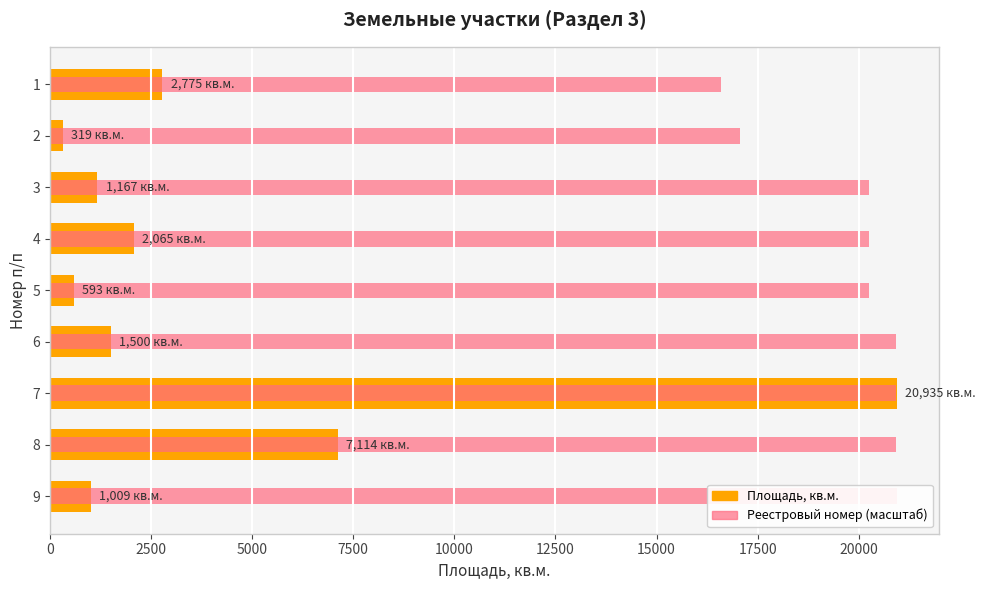

Rank the series by their average value, from highest to lowest.

Реестровый номер (масштаб), Площадь, кв.м.